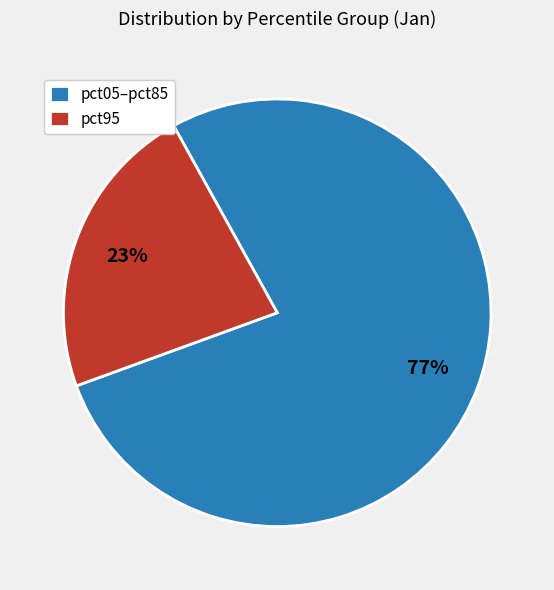

Which slice is the largest?

pct05–pct85